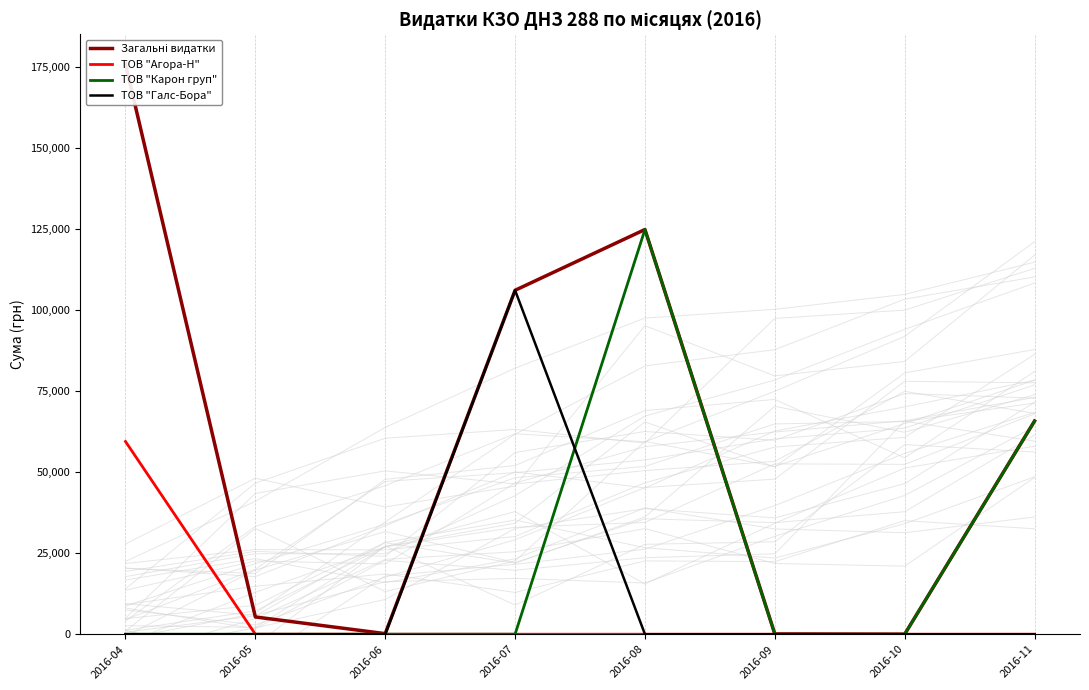

What are all the series names shown in the legend?

Загальні видатки, ТОВ "Агора-Н", ТОВ "Карон груп", ТОВ "Галс-Бора"